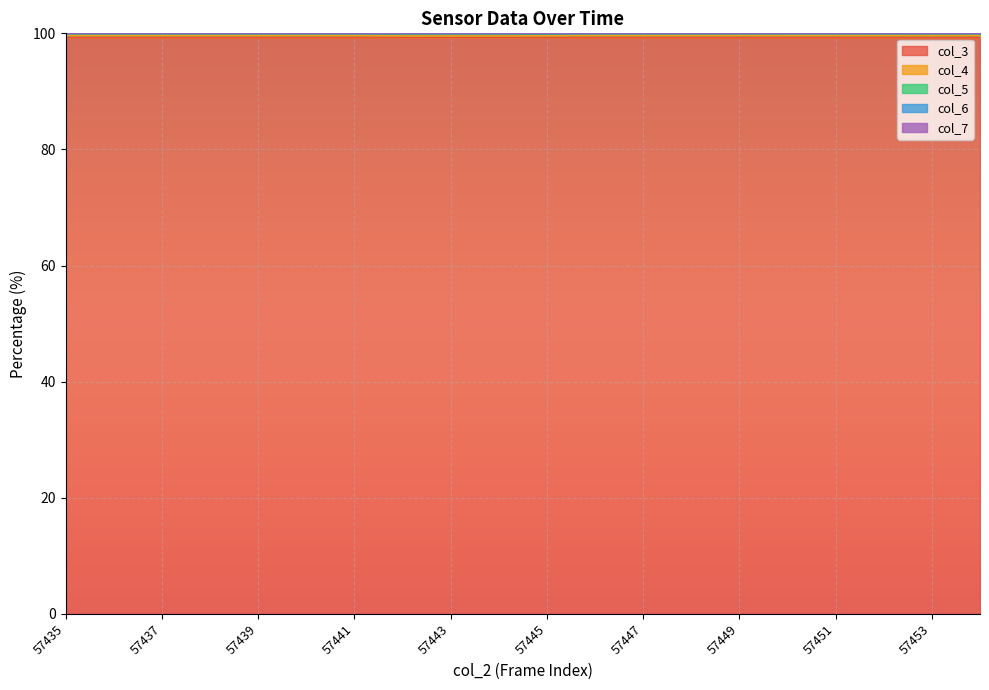

What is the lowest value of the col_3 series?

99.3